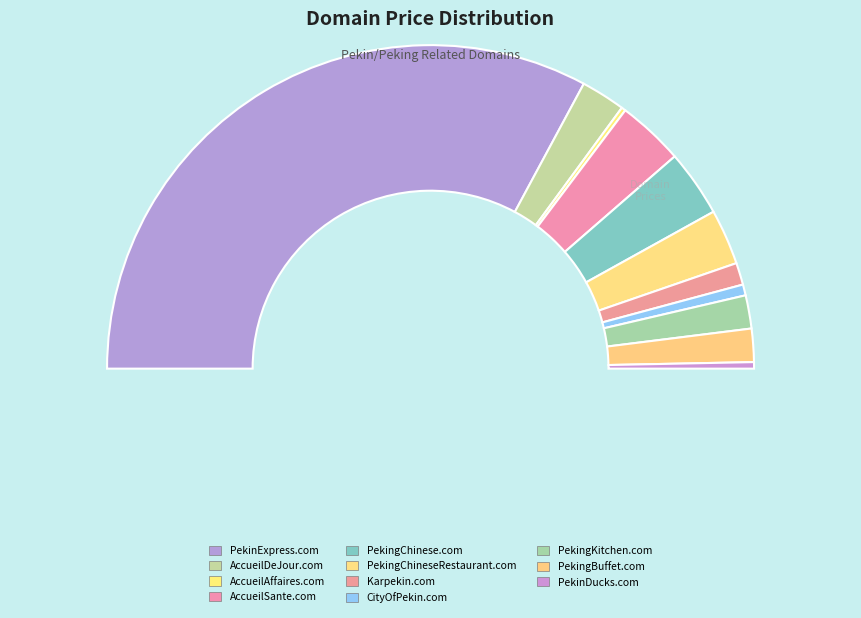

Is AccueilAffaires.com the majority of the pie?

No